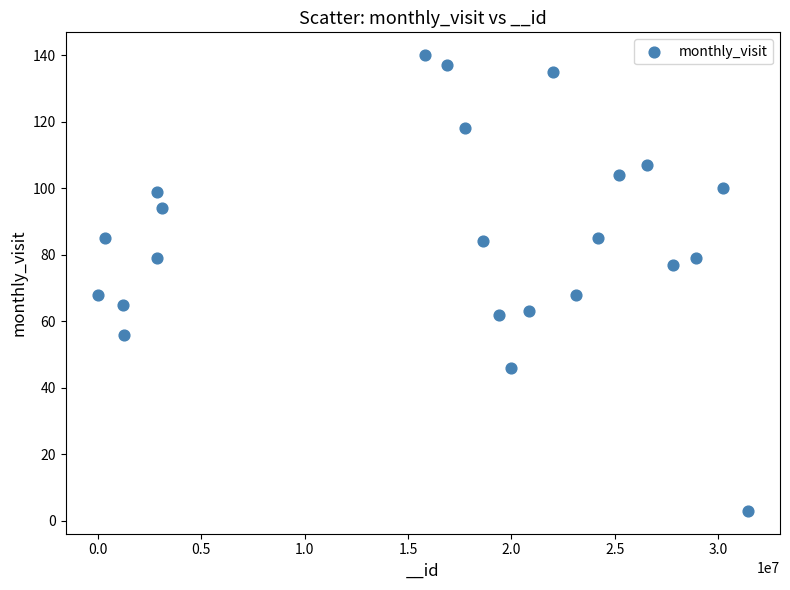

What is the range of Y values (max minus min)?

137